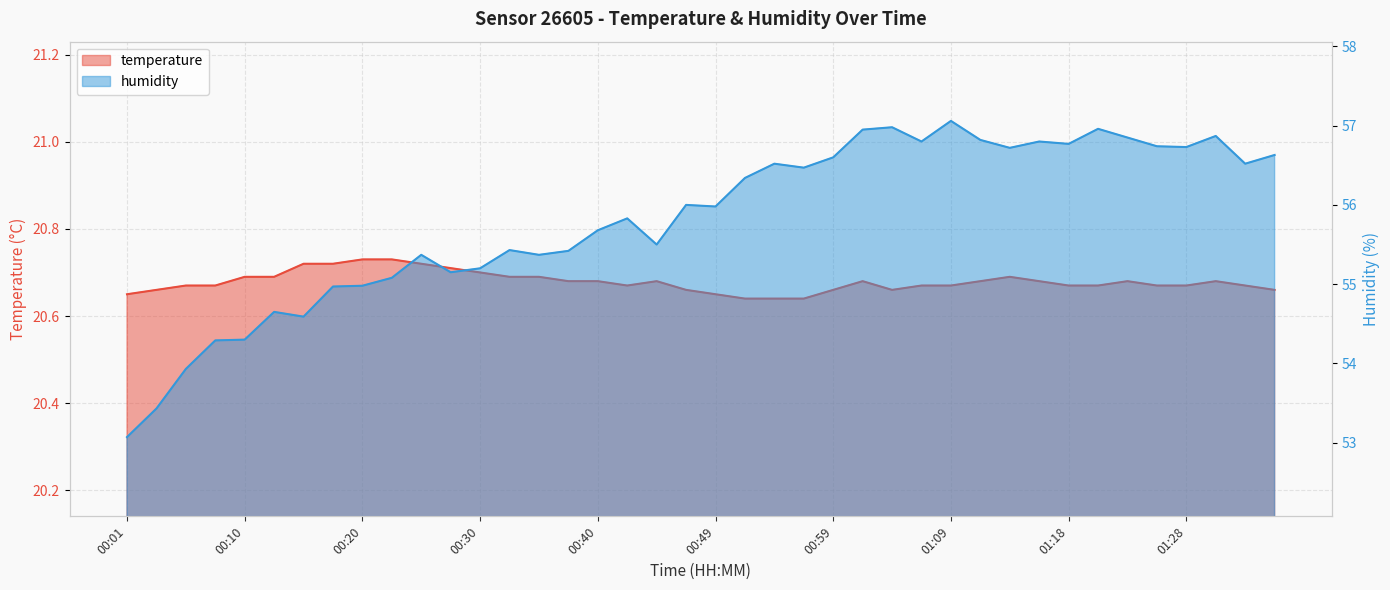

What are all the series names shown in the legend?

temperature, humidity